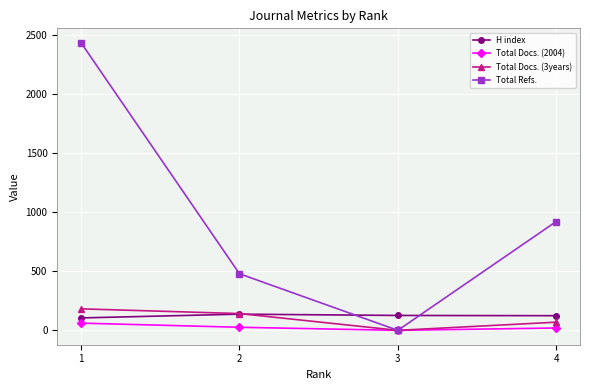

Which series changed the most between 1 and 2?

Total Refs.